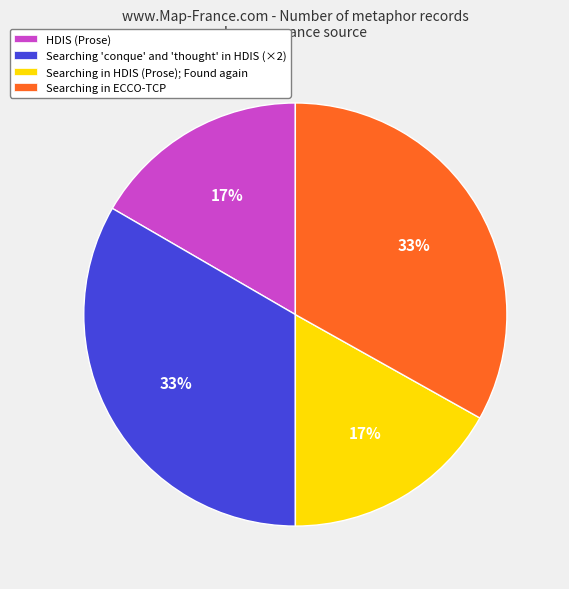

Is HDIS (Prose) the majority of the pie?

No